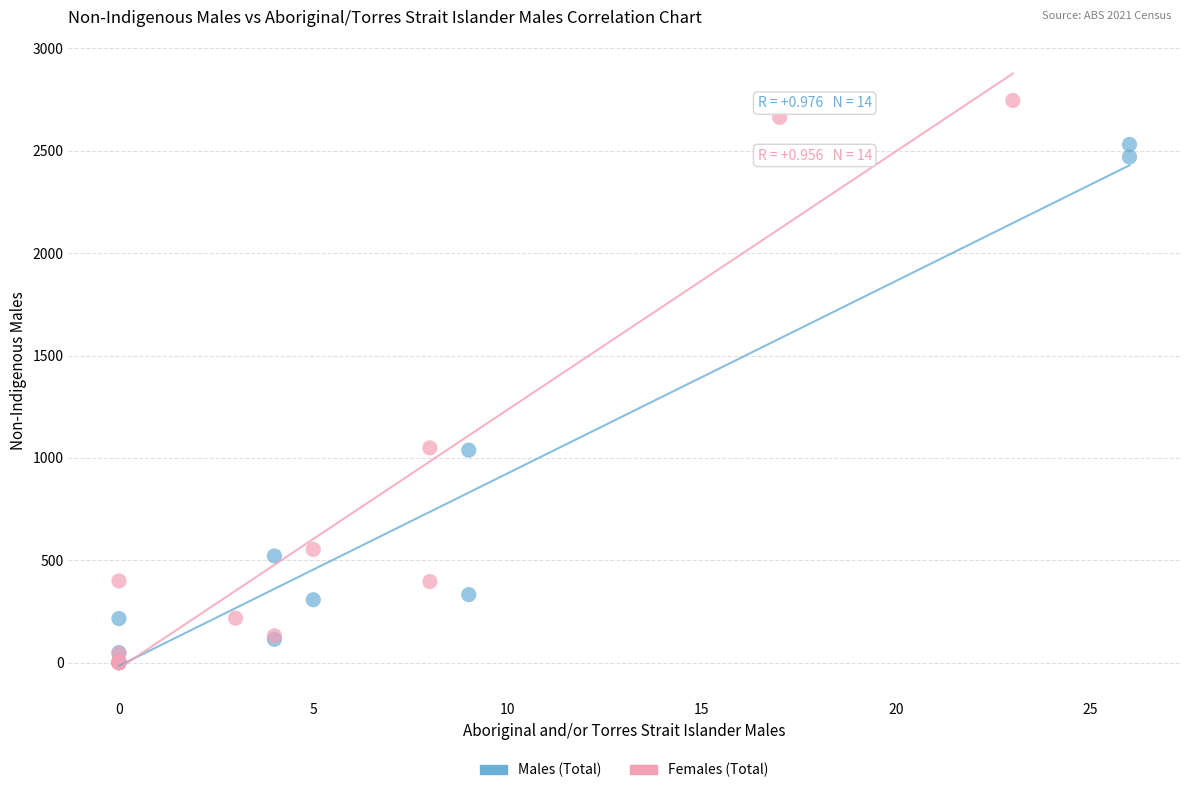

Which series reaches the maximum Y coordinate?

Females (Total)